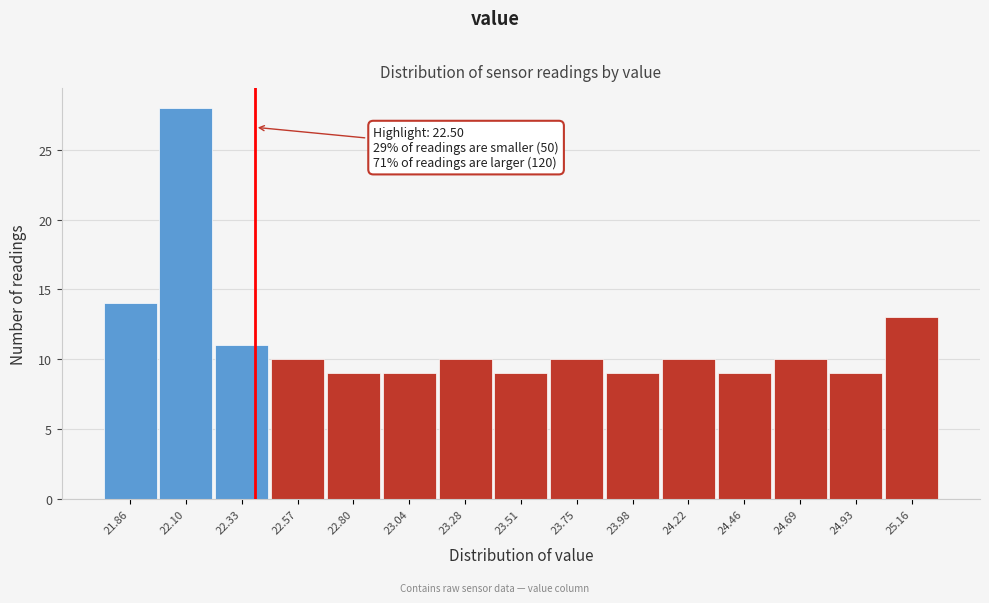

Reading left to right, extract all data points from this chart.

14	28	11	10	9	9	10	9	10	9	10	9	10	9	13